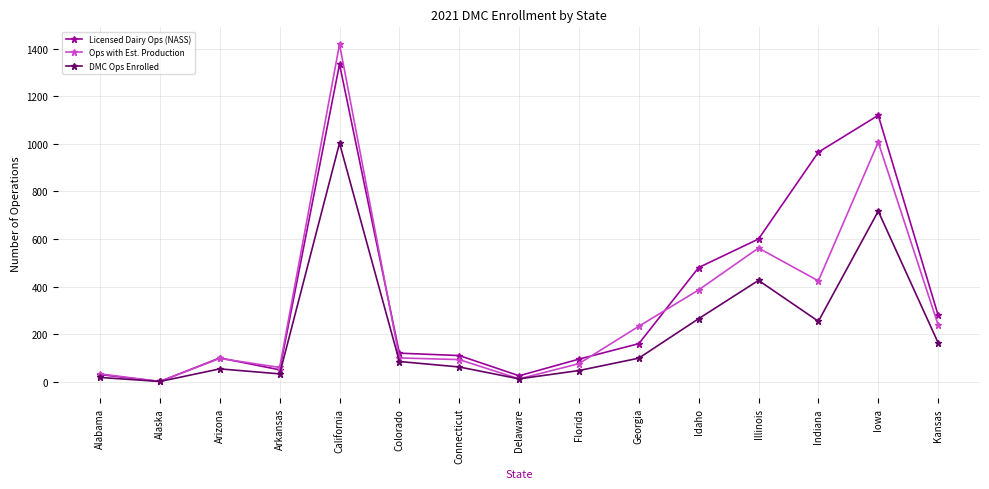

What is the difference between the maximum and minimum values in the DMC Ops Enrolled series?

1002